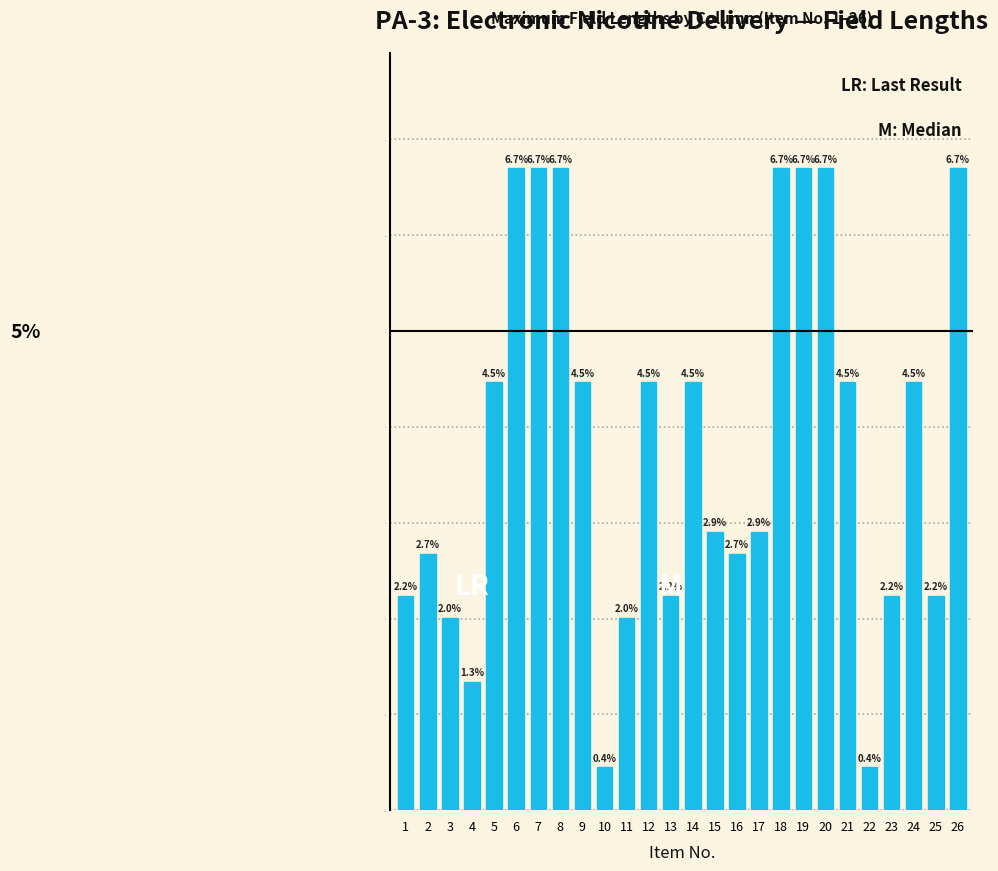

Reading right to left, extract all data points from this chart.

6.7	2.2	4.5	2.2	0.4	4.5	6.7	6.7	6.7	2.9	2.7	2.9	4.5	2.2	4.5	2.0	0.4	4.5	6.7	6.7	6.7	4.5	1.3	2.0	2.7	2.2